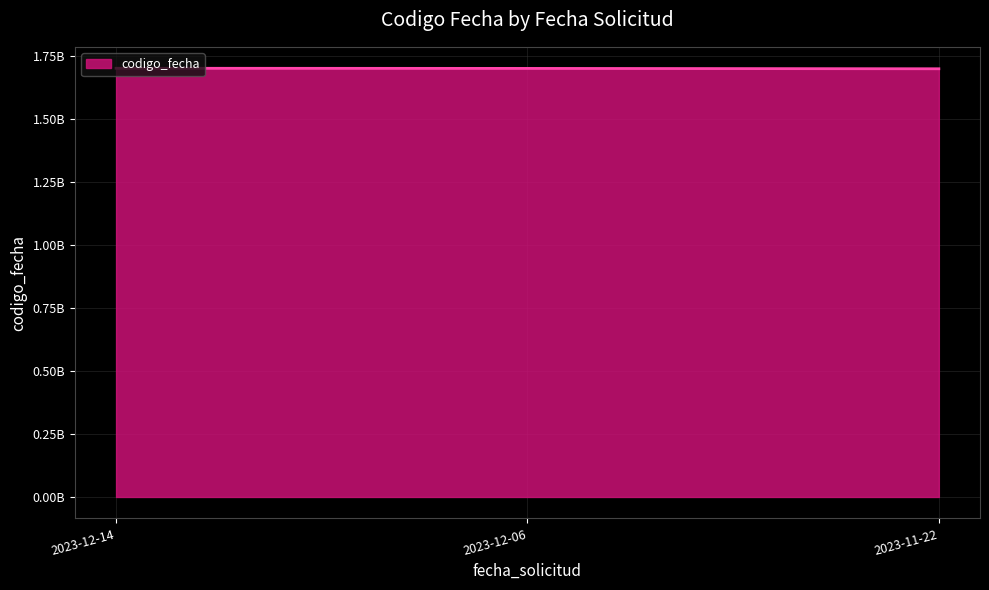

Is it true that the value at 2023-11-22 is 1700903988?

True